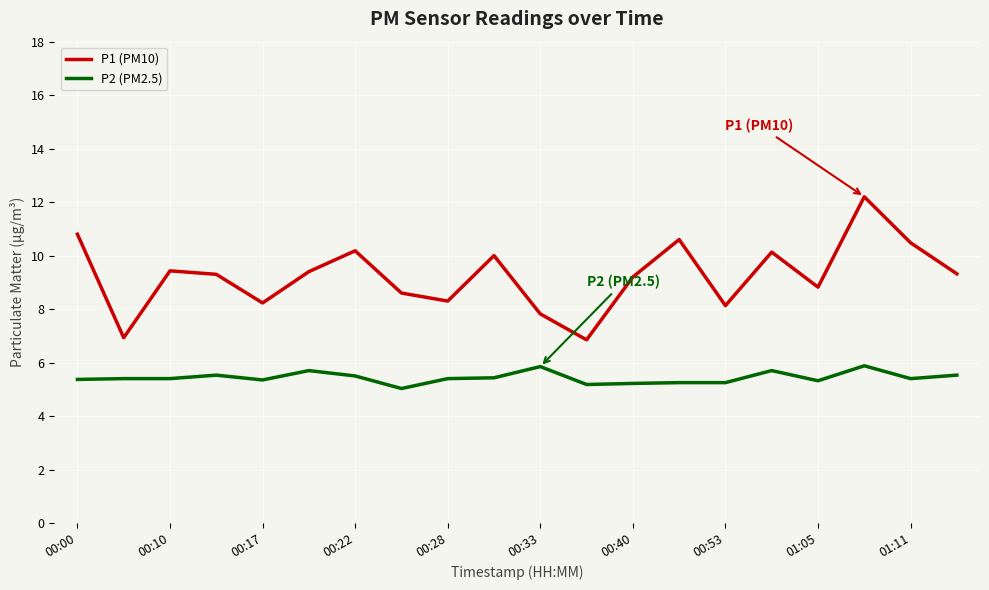

True or false: P2 (PM2.5) and P1 (PM10) intersect in this chart.

False